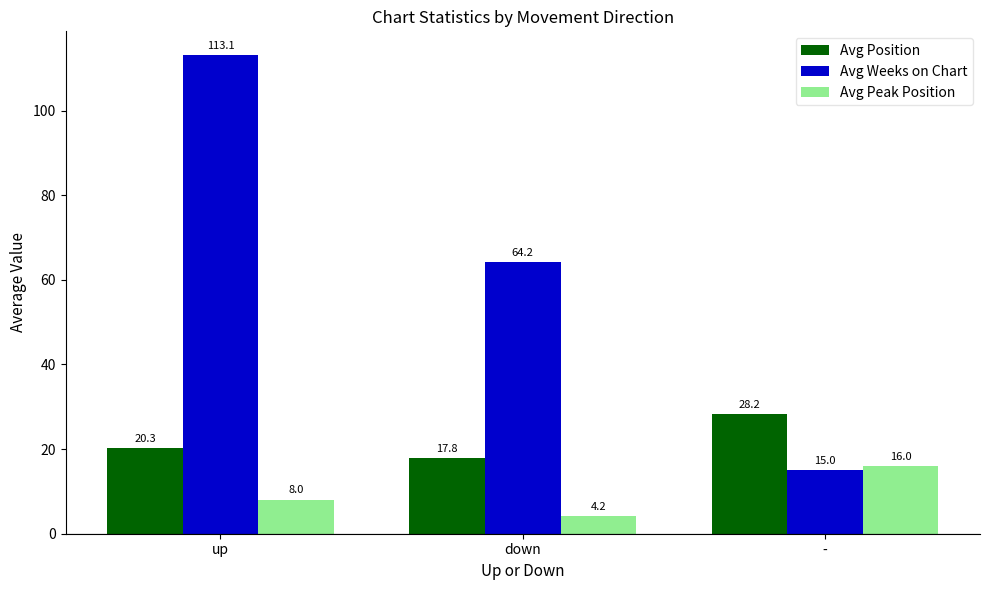

Between up and -, which series saw the biggest shift?

Avg Weeks on Chart